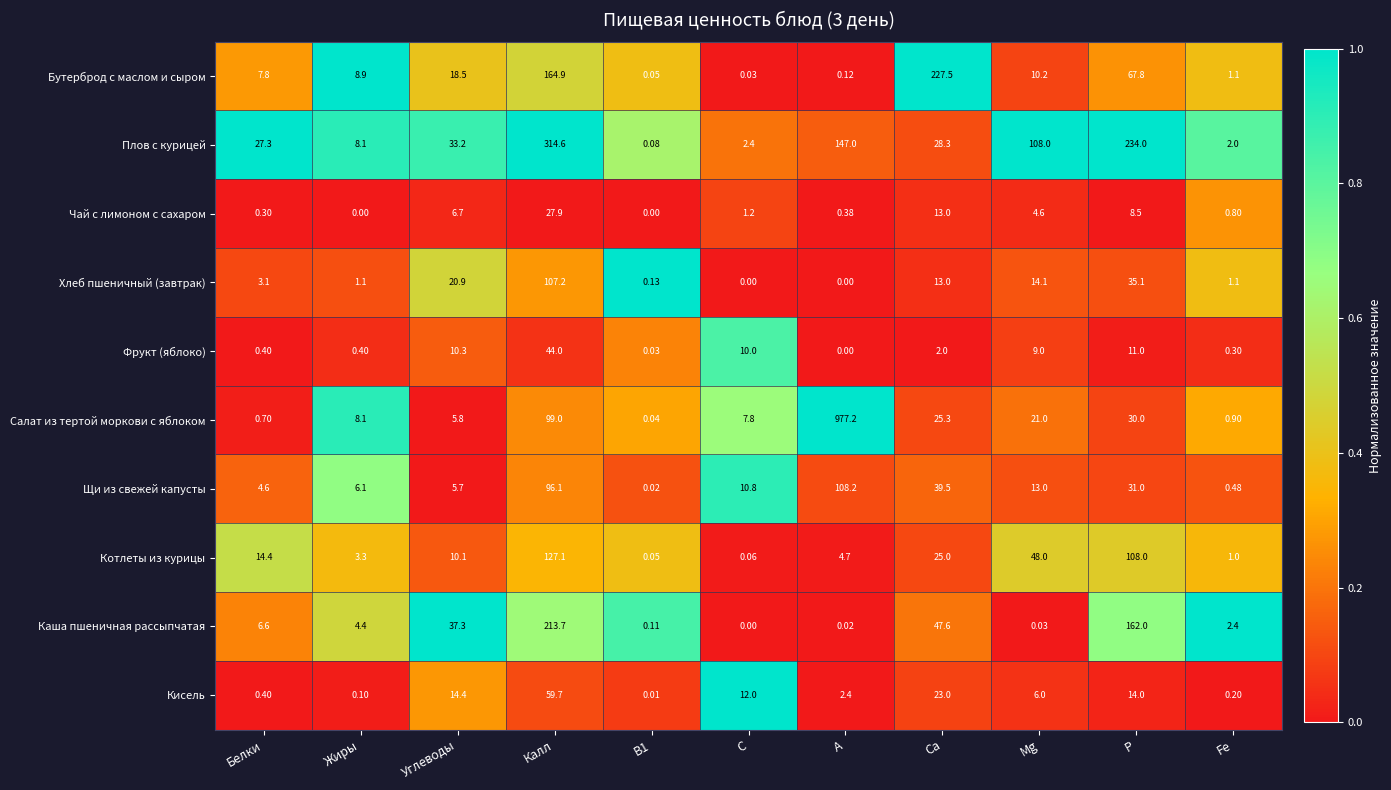

List the series in order of their peak value, highest first.

Салат из тертой моркови с яблоком, Плов с курицей, Бутерброд с маслом и сыром, Каша пшеничная рассыпчатая, Котлеты из курицы, Щи из свежей капусты, Хлеб пшеничный (завтрак), Кисель, Фрукт (яблоко), Чай с лимоном с сахаром